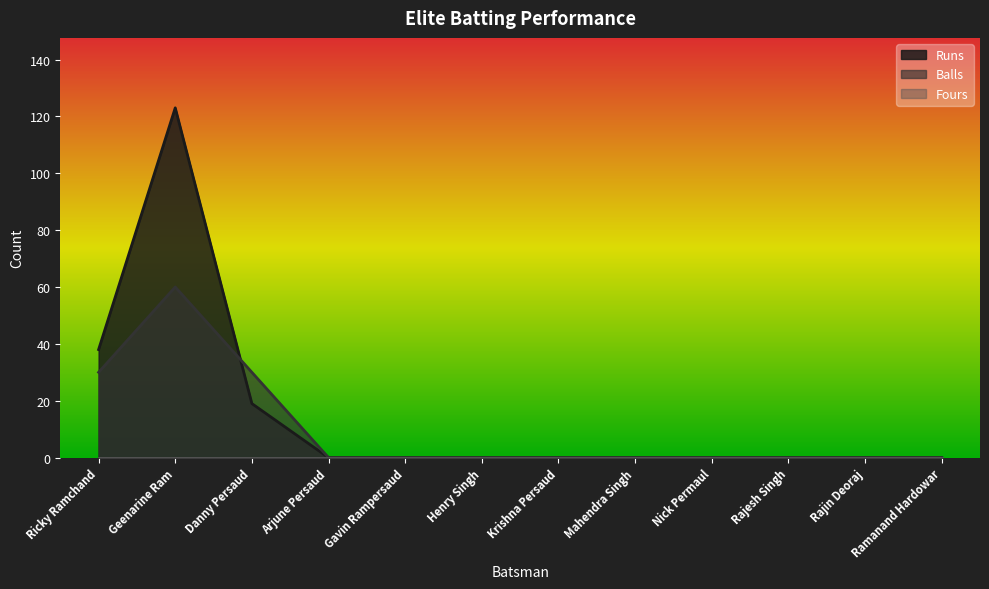

In Runs, how many points are higher than both neighbors (excluding endpoints)?

1